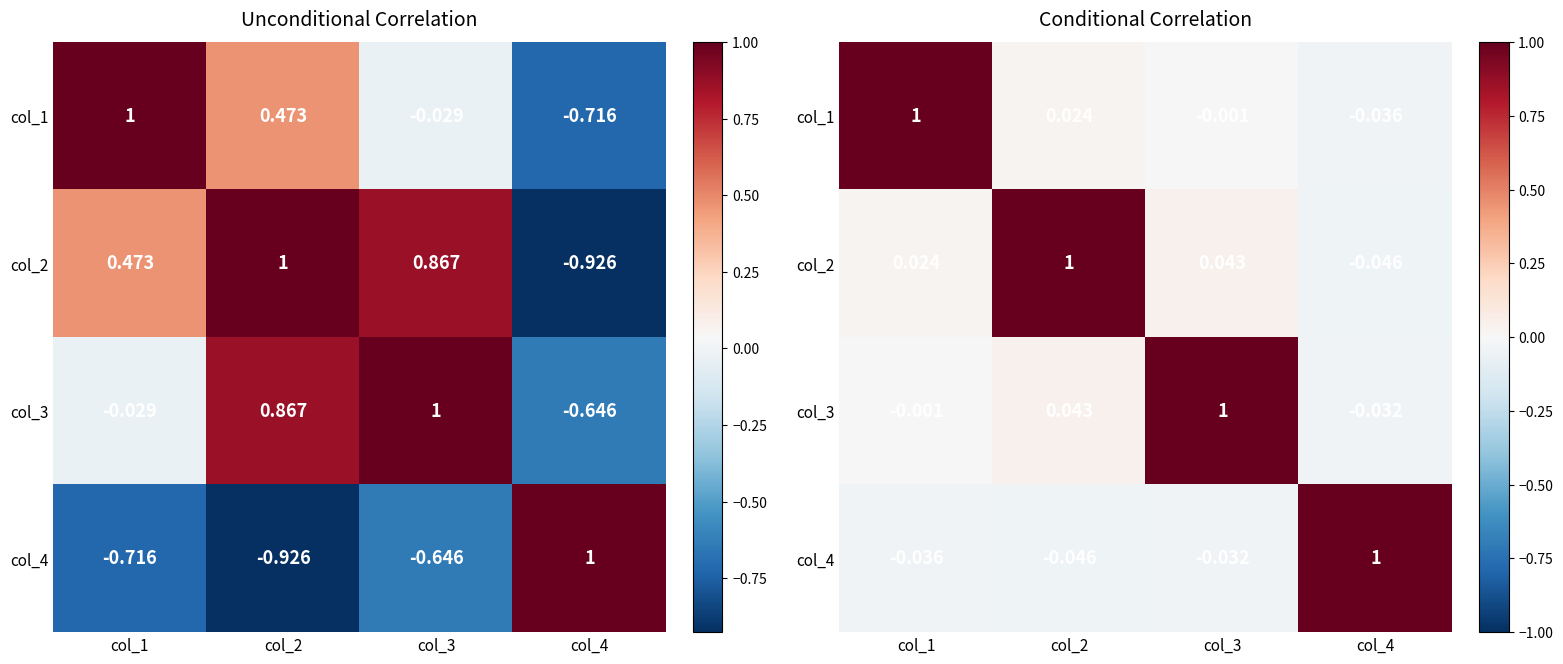

What is the sum of all col_3 values?

1.0